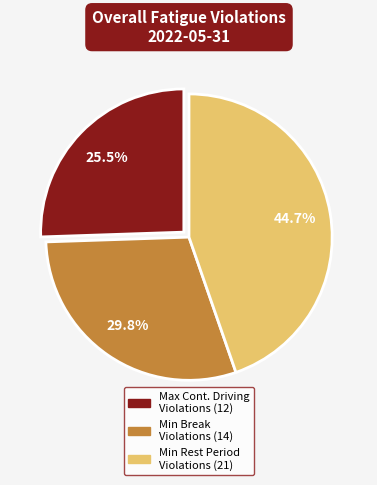

Is there a majority slice in this chart?

No